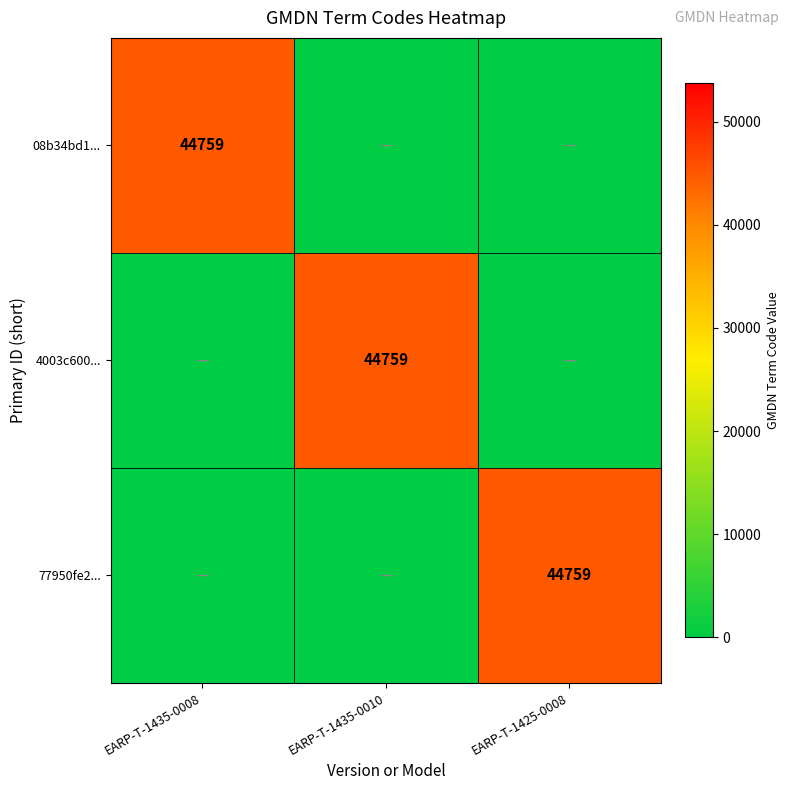

The value of 4003c600... at EARP-T-1435-0010 is 44759. True or false?

True